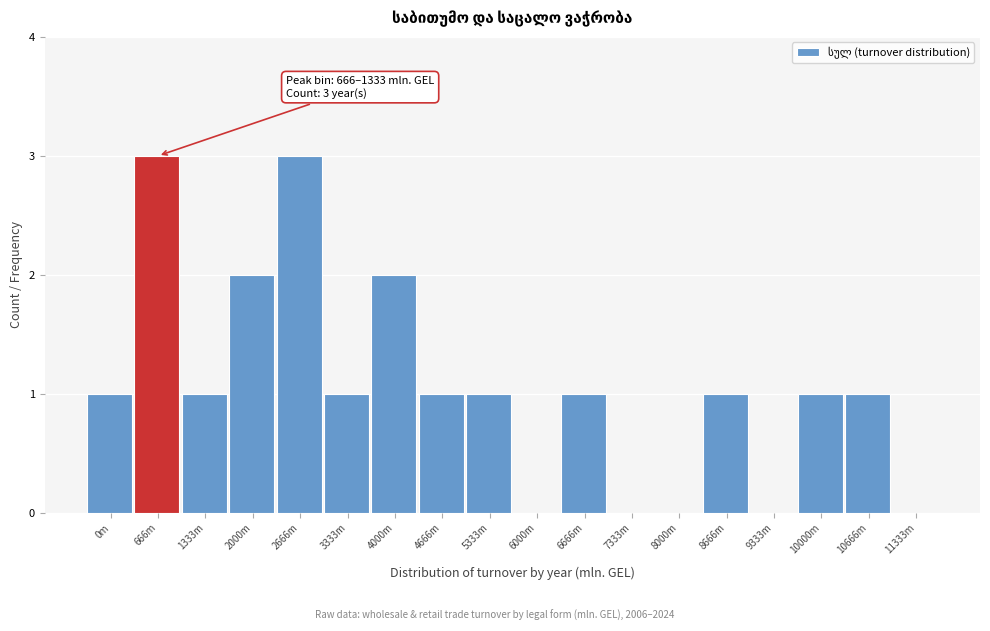

Reading right to left, extract all data points from this chart.

11333m=0	10666m=1	10000m=1	9333m=0	8666m=1	8000m=0	7333m=0	6666m=1	6000m=0	5333m=1	4666m=1	4000m=2	3333m=1	2666m=3	2000m=2	1333m=1	666m=3	0m=1